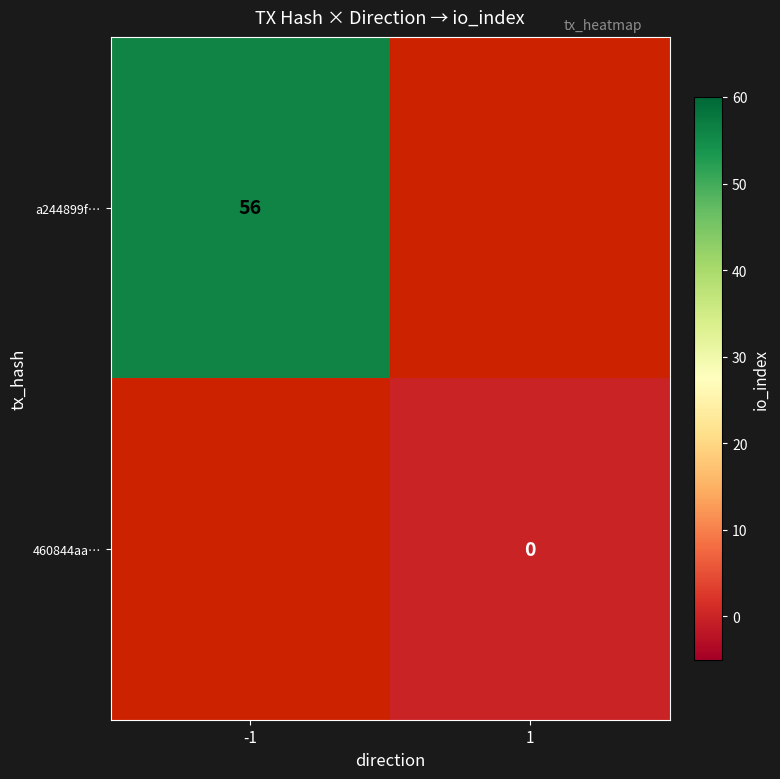

The a244899f… series shows 74 at -1. True or false?

False